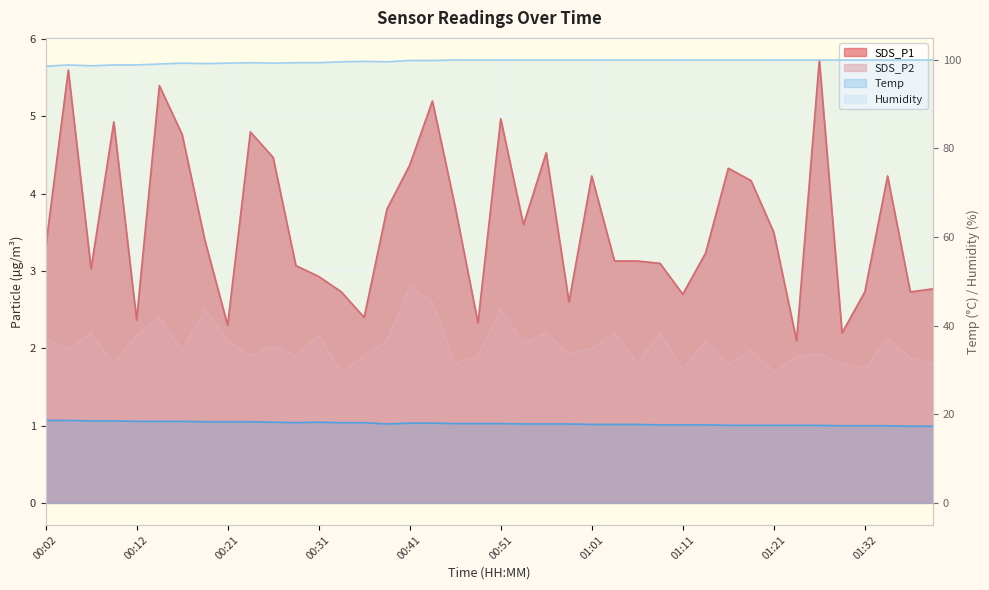

How many data points in SDS_P1 are above 3?

27